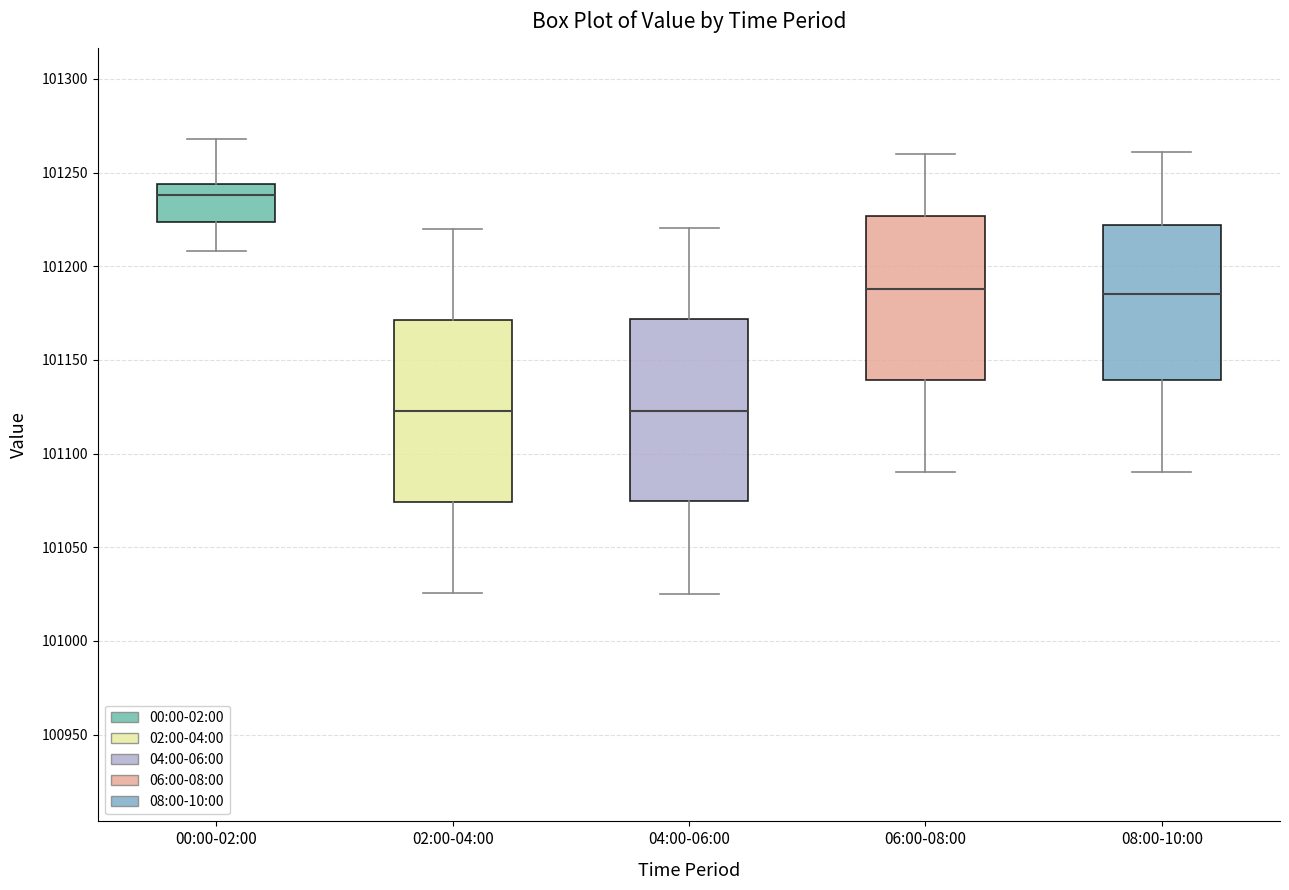

Which box's median line is the highest?

00:00-02:00